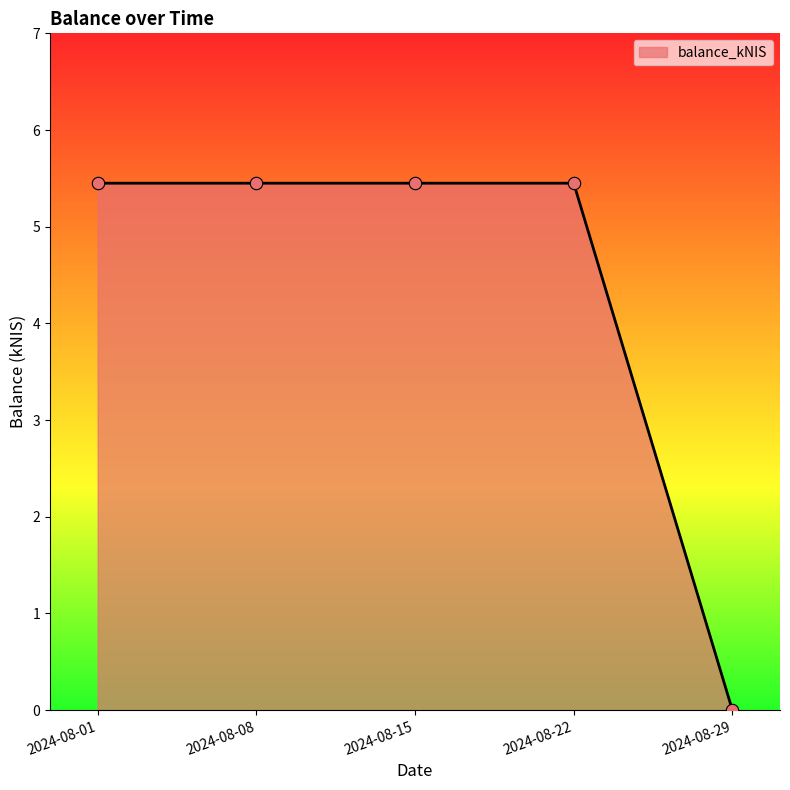

What is the ratio of the value at 2024-08-15 to the value at 2024-08-08?

1.0